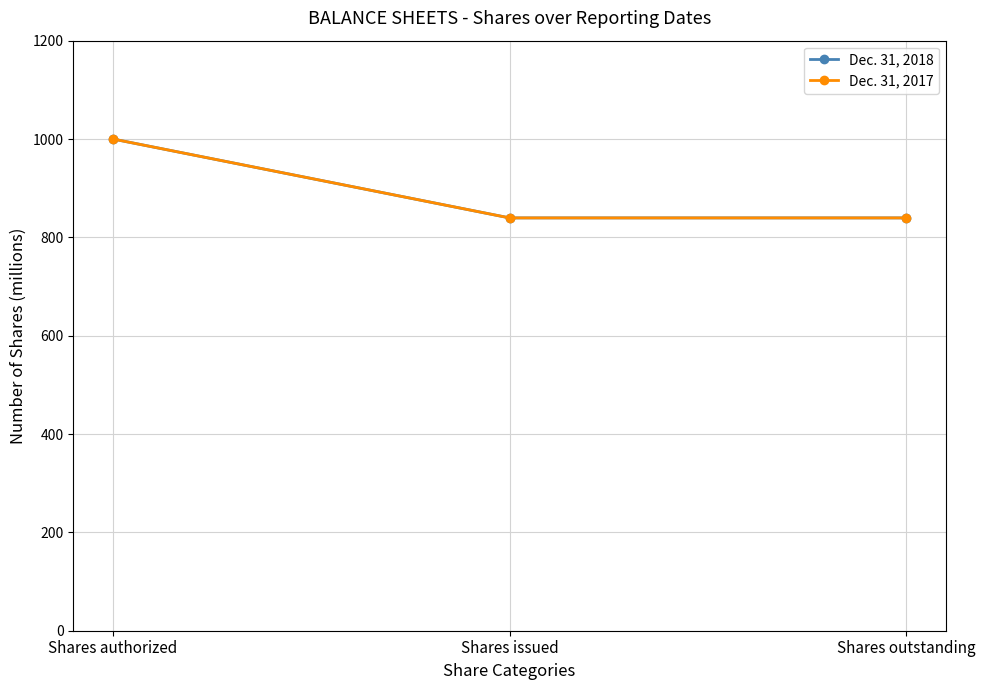

Is this an area chart (filled region under the line)?

No